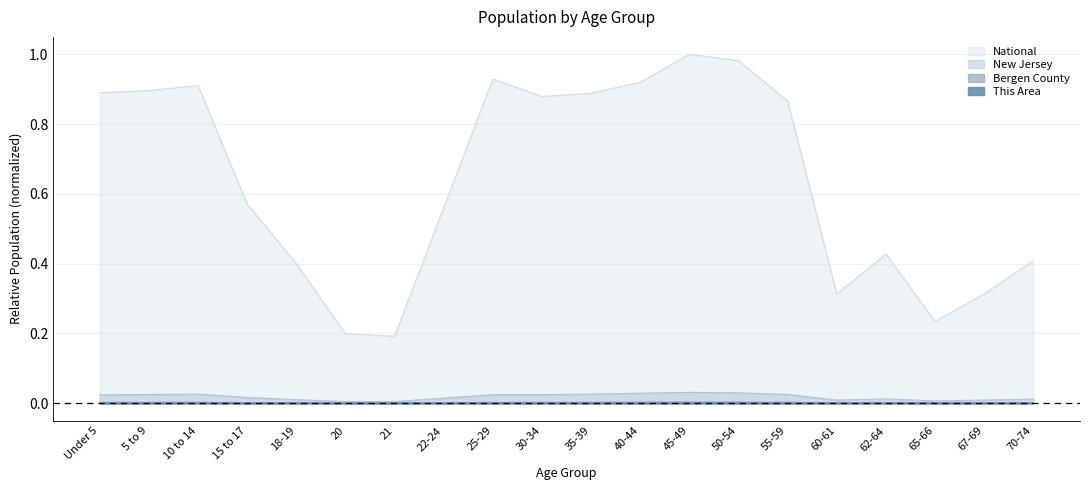

Which category has the lowest value in the Bergen County series?

21